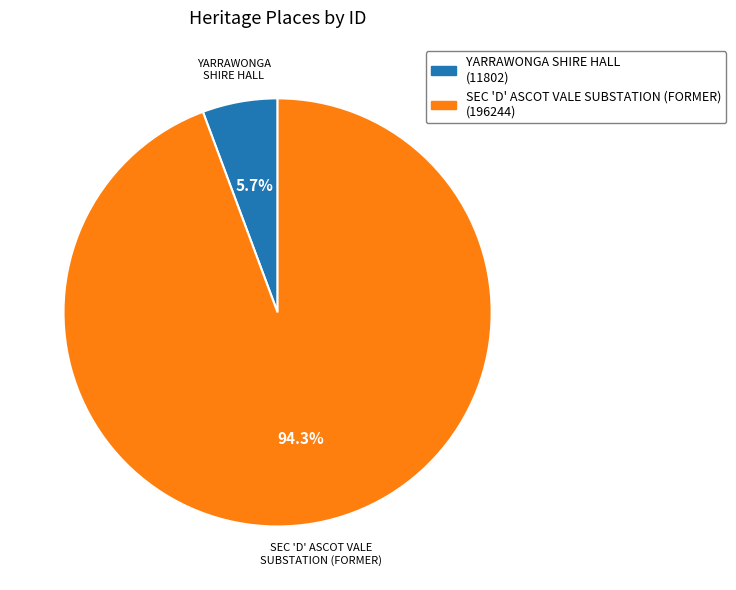

To the nearest percent, what is the difference between the YARRAWONGA SHIRE HALL and SEC 'D' ASCOT VALE SUBSTATION (FORMER) slice percentages?

89%